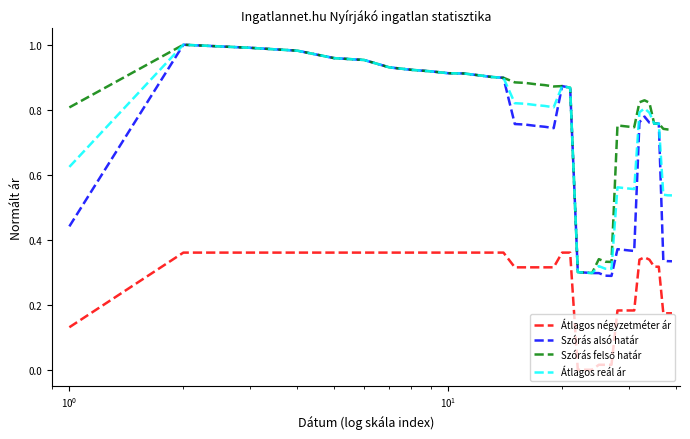

Which series has the largest range (max minus min)?

Szórás alsó határ